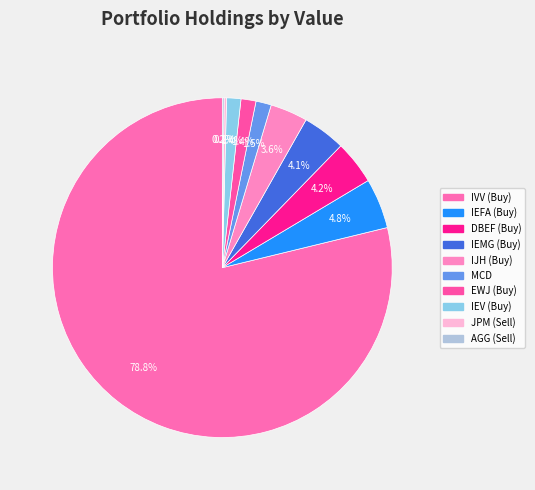

What portion of the pie excludes IVV (Buy)?

21.2%